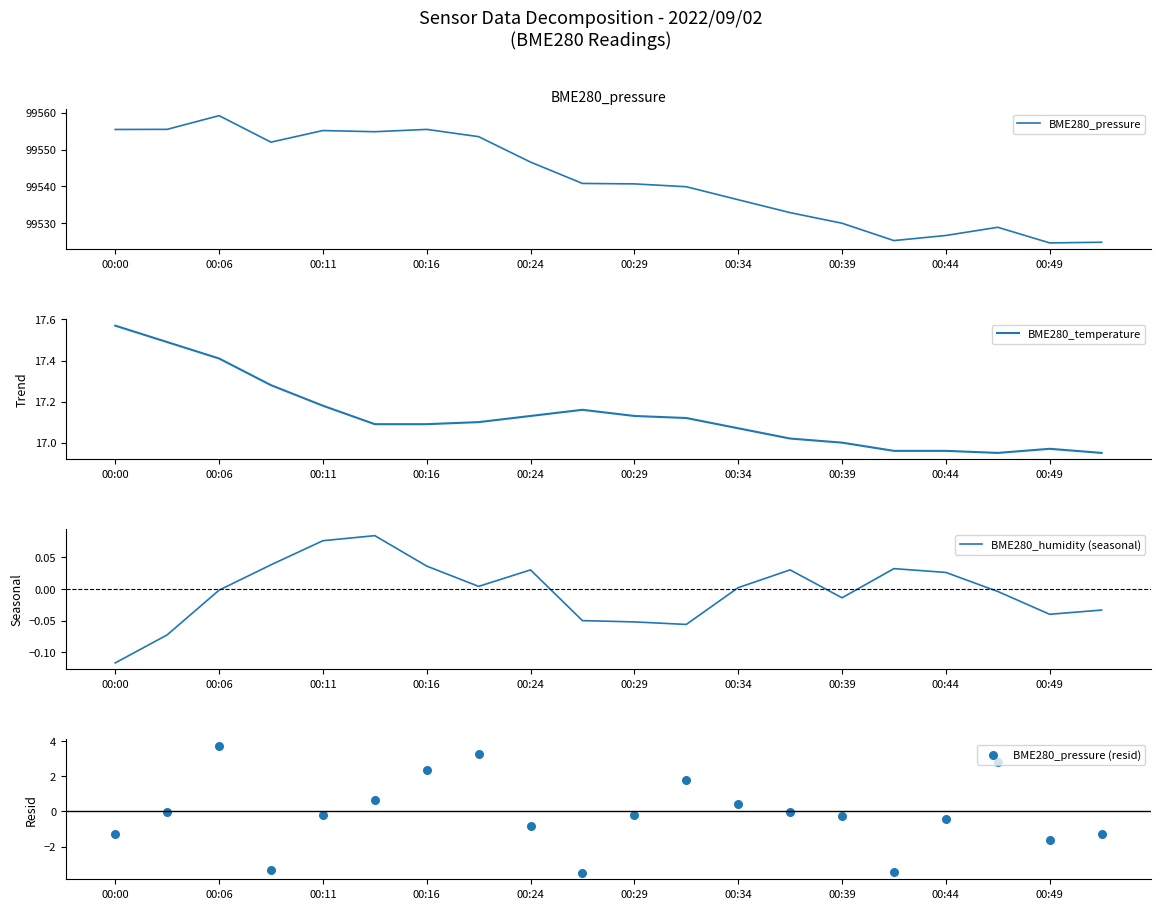

Which series contains the highest Y value?

BME280_pressure